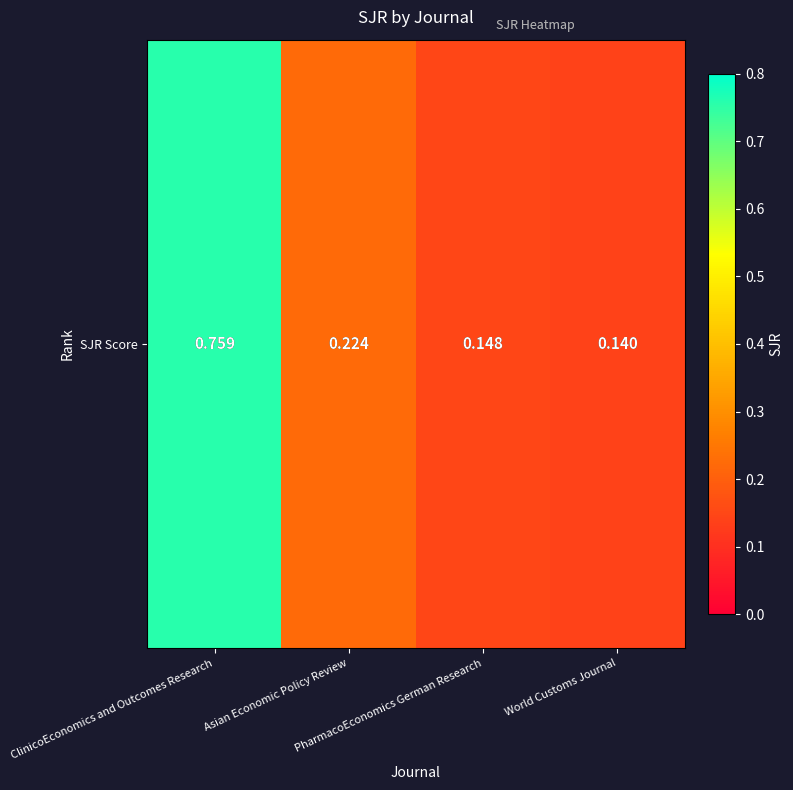

List the labels in order of value, smallest first.

World Customs Journal, PharmacoEconomics German Research, Asian Economic Policy Review, ClinicoEconomics and Outcomes Research